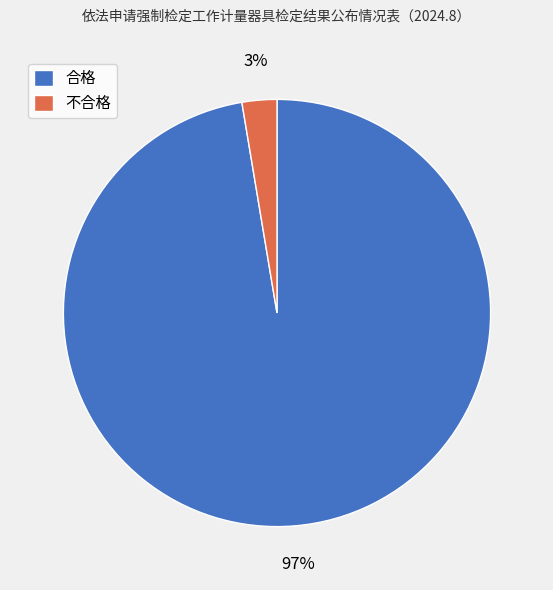

Combined, do 不合格 and 合格 account for over 50%?

Yes